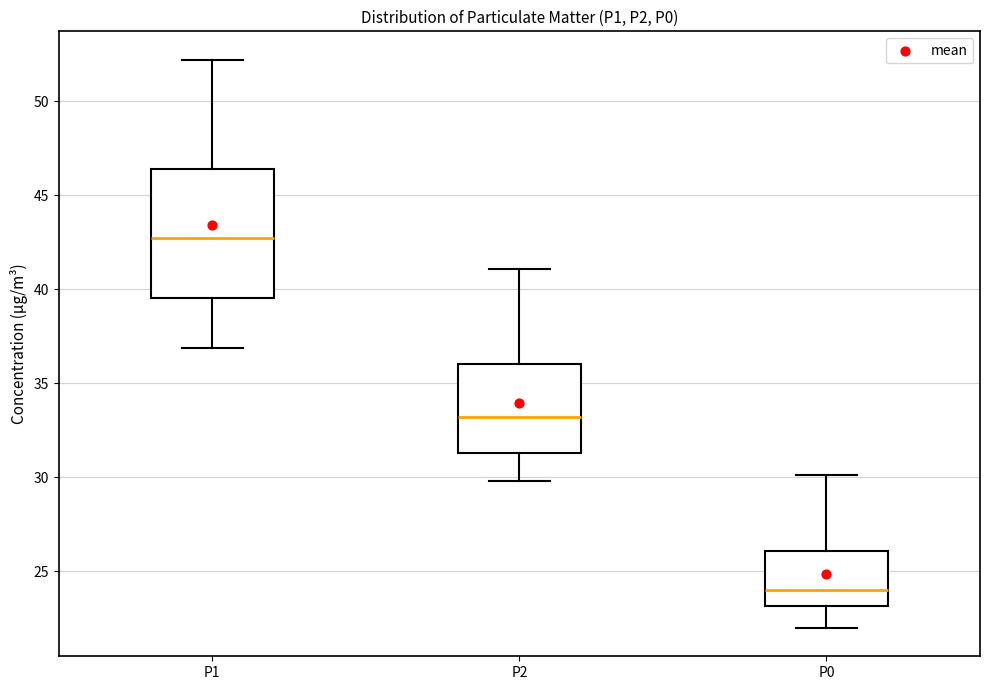

Reading left to right, transcribe this box plot: for each box, give where its median line is, the range the box spans, and where its two whiskers end, as read against the y-axis. The values are not printed on the chart, so give them approximately, as read against the axis.

P1: median 42.5, box 39.5 to 46.5, whiskers 37.0 to 52.0
P2: median 33.0, box 31.5 to 36.0, whiskers 30.0 to 41.0
P0: median 24.0, box 23.0 to 26.0, whiskers 22.0 to 30.0